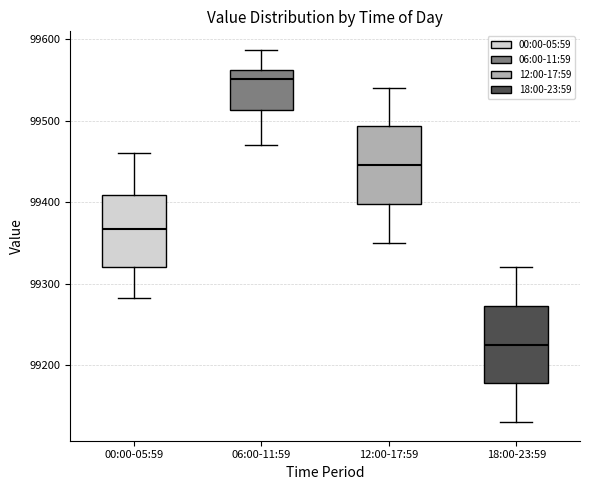

Reading left to right, read every box against the y-axis: the position of its median line, the range the box covers, and the ends of its whiskers. The values are not printed on the chart, so give them approximately, as read against the axis.

00:00-05:59: median 99370, box 99320 to 99410, whiskers 99280 to 99460
06:00-11:59: median 99550, box 99510 to 99560, whiskers 99470 to 99590
12:00-17:59: median 99450, box 99400 to 99490, whiskers 99350 to 99540
18:00-23:59: median 99230, box 99180 to 99270, whiskers 99130 to 99320